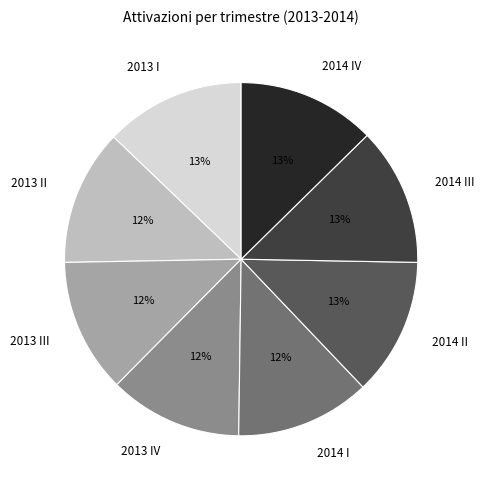

Count the number of slices in the pie.

8